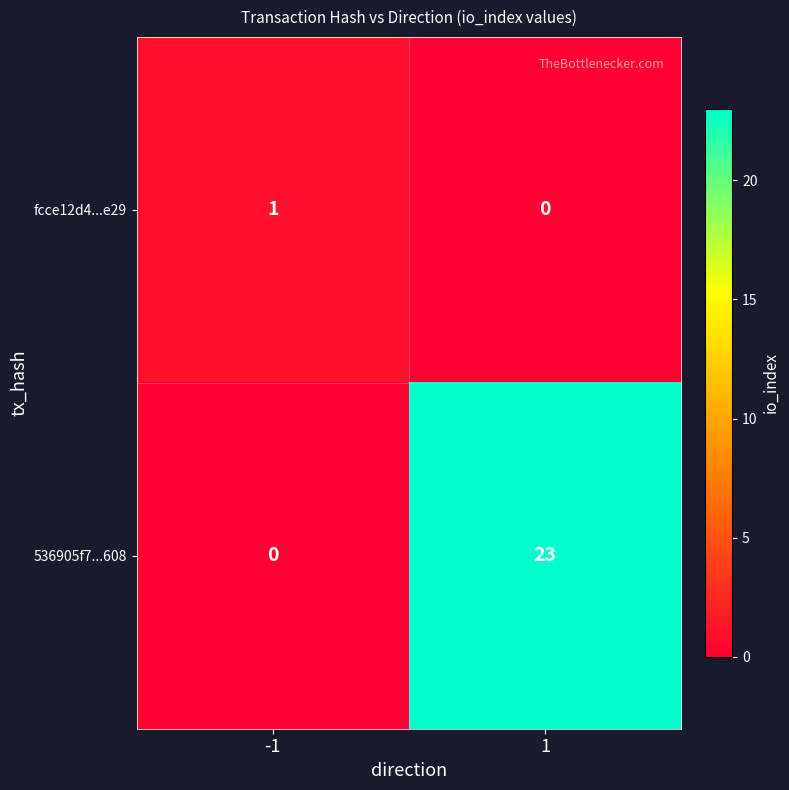

Which series has the largest range (max minus min)?

536905f7...608